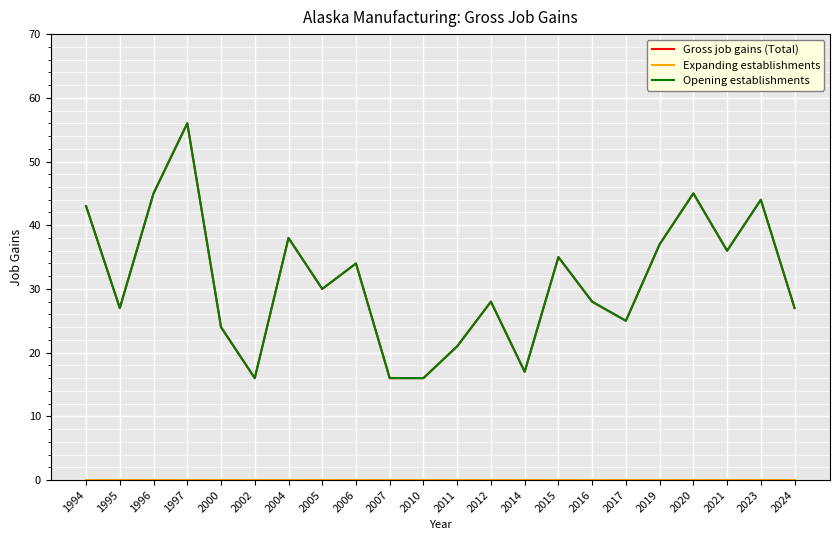

True or false: Expanding establishments and Opening establishments intersect in this chart.

False